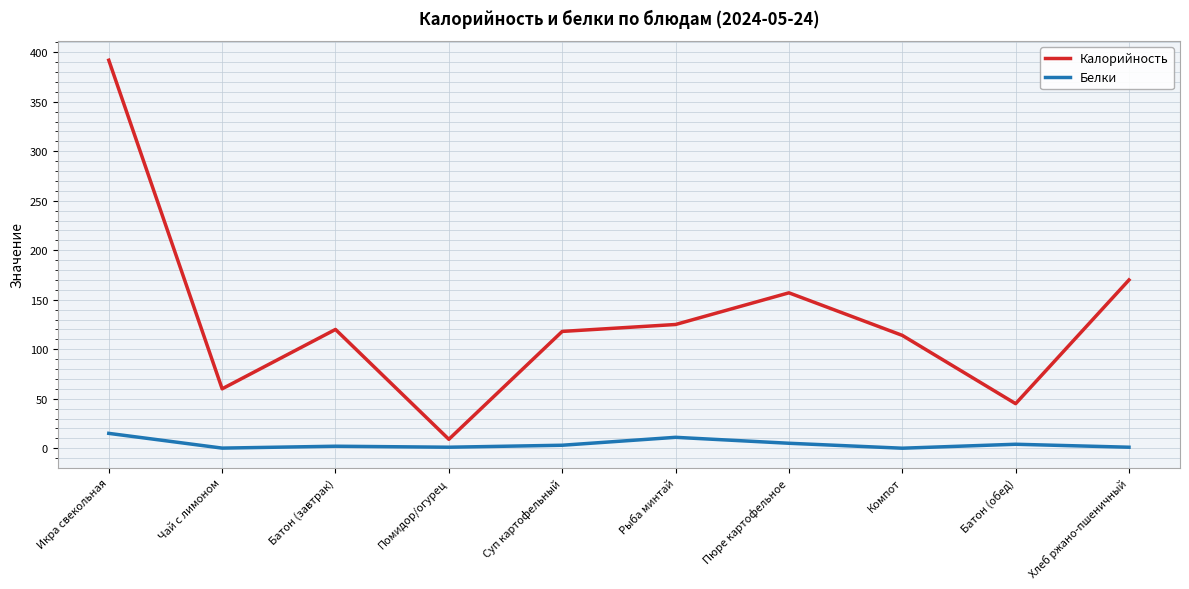

What is the average value of the Калорийность series?

131.0